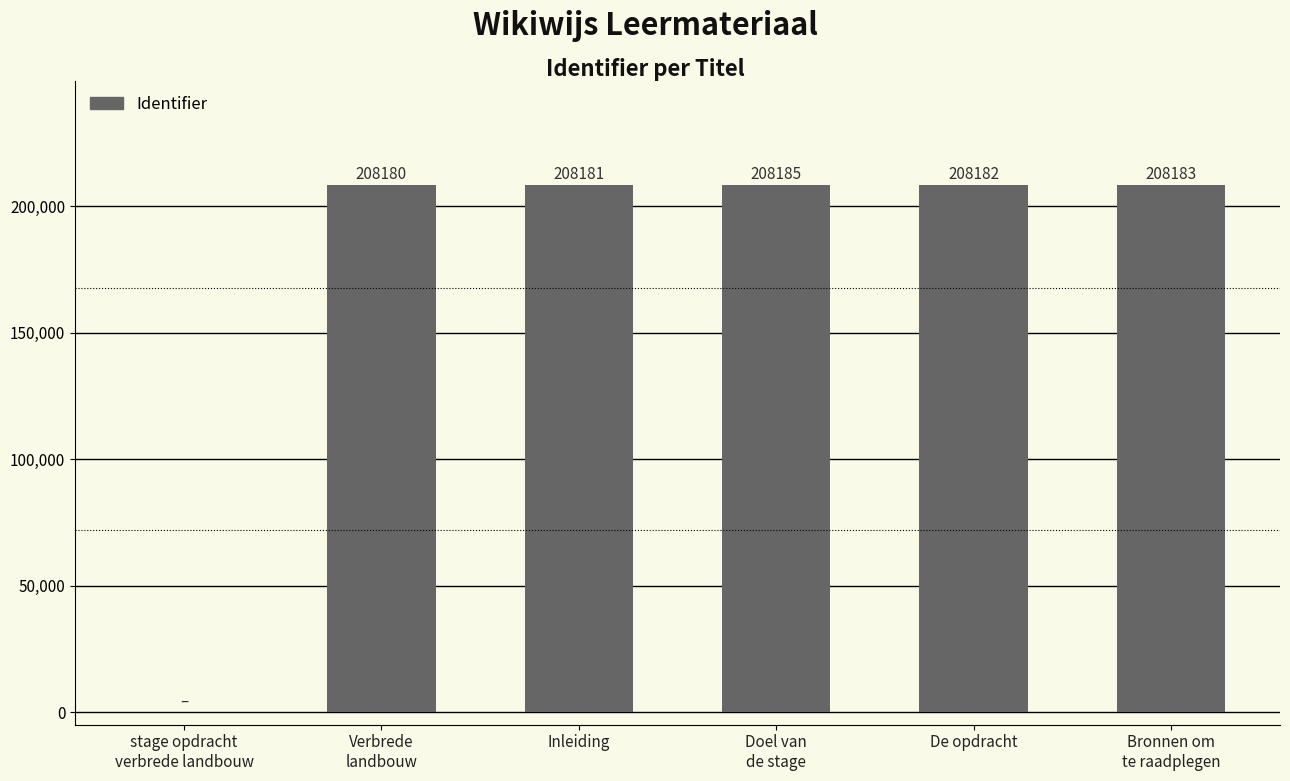

Reading left to right, transcribe all the data shown in this chart.

0	208180	208181	208185	208182	208183